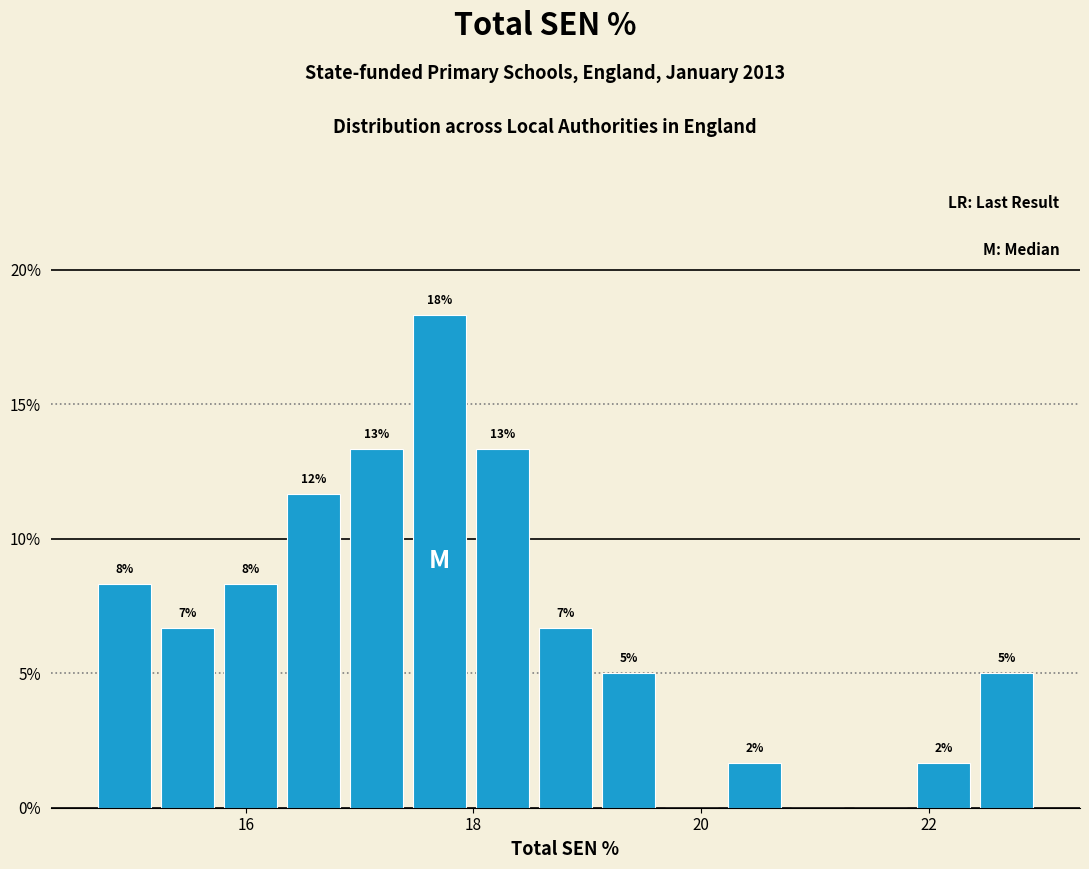

Read against the x-axis, roughly where is the centre of the tallest bar?

17.8